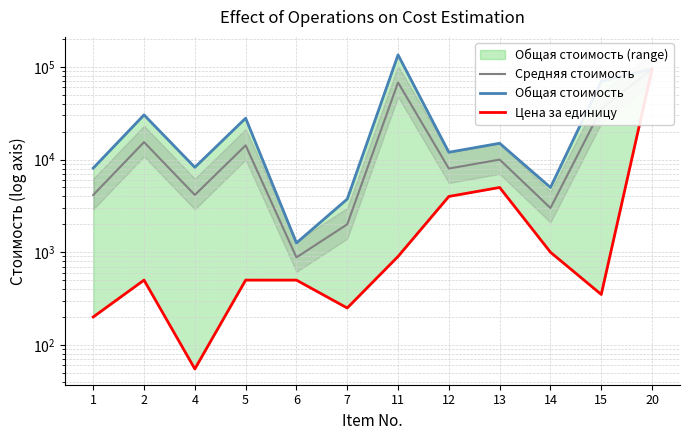

What is the value of the Цена за единицу point at the 2nd from the left?

500.0